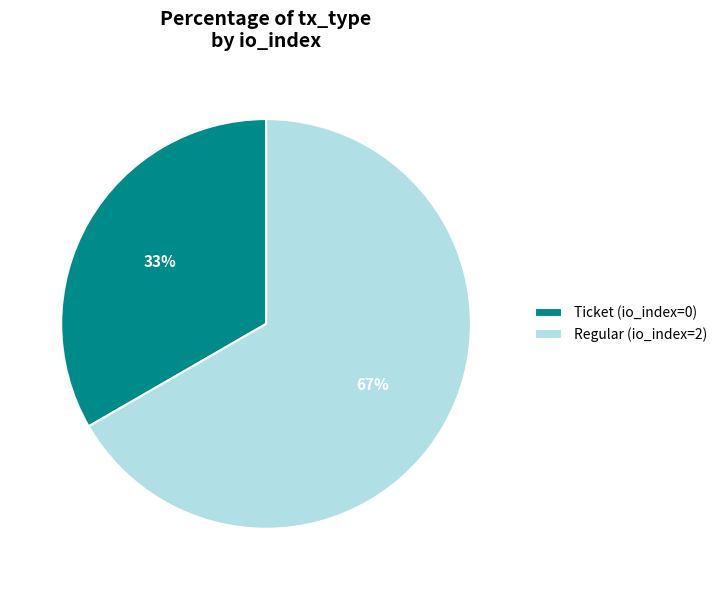

Which category accounts for the majority?

Regular (io_index=2)